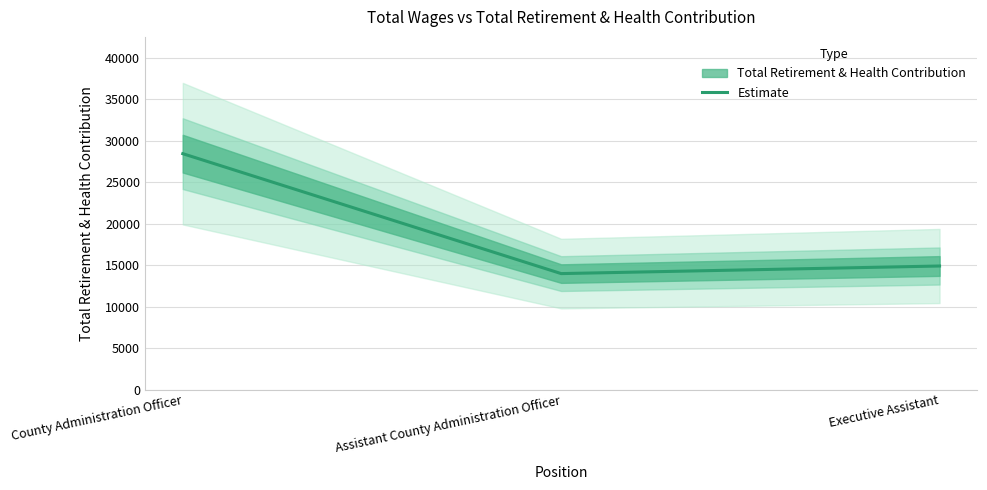

List the labels in order of value, smallest first.

Assistant County Administration Officer, Executive Assistant, County Administration Officer